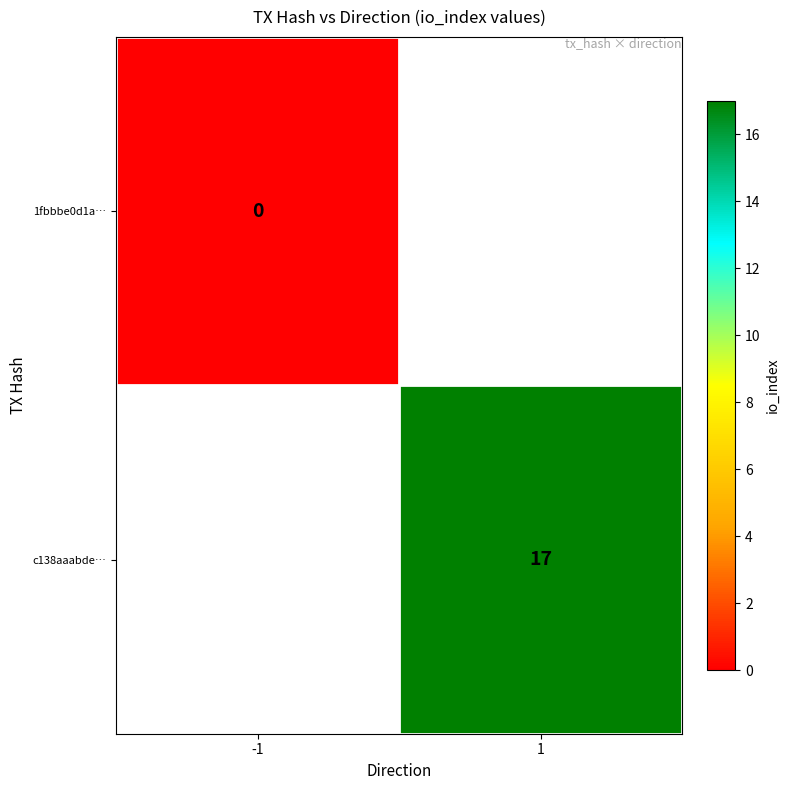

The value of c138aaabde… at 1 is 23. True or false?

False